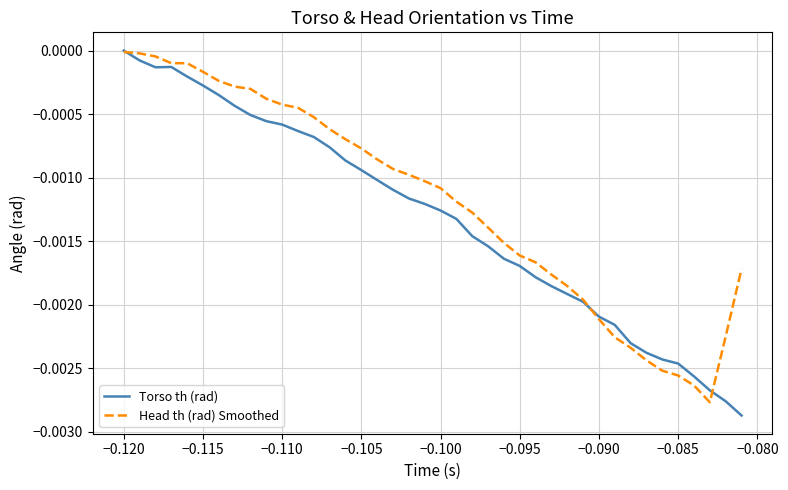

In Head th (rad) Smoothed, how many points are lower than both neighbors (excluding endpoints)?

1